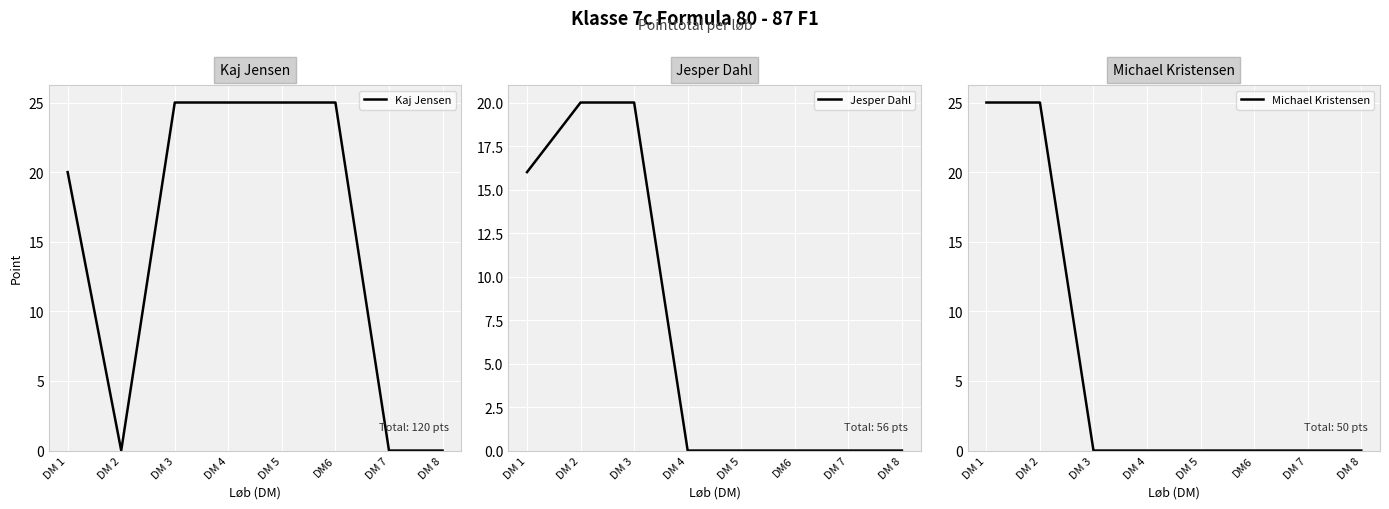

Which has a higher value, DM 4 or DM 5?

DM 4